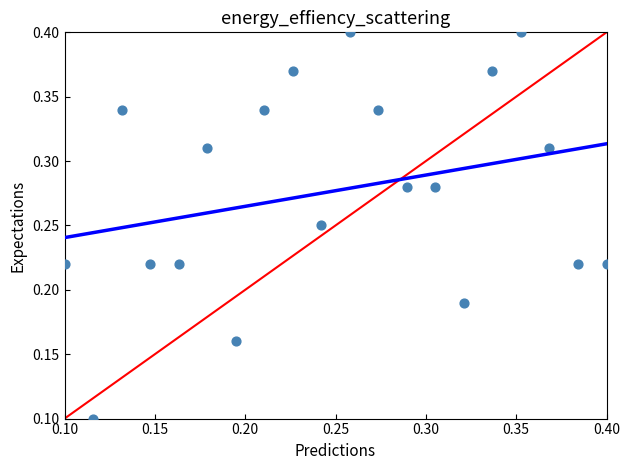

How many data points are displayed?

20